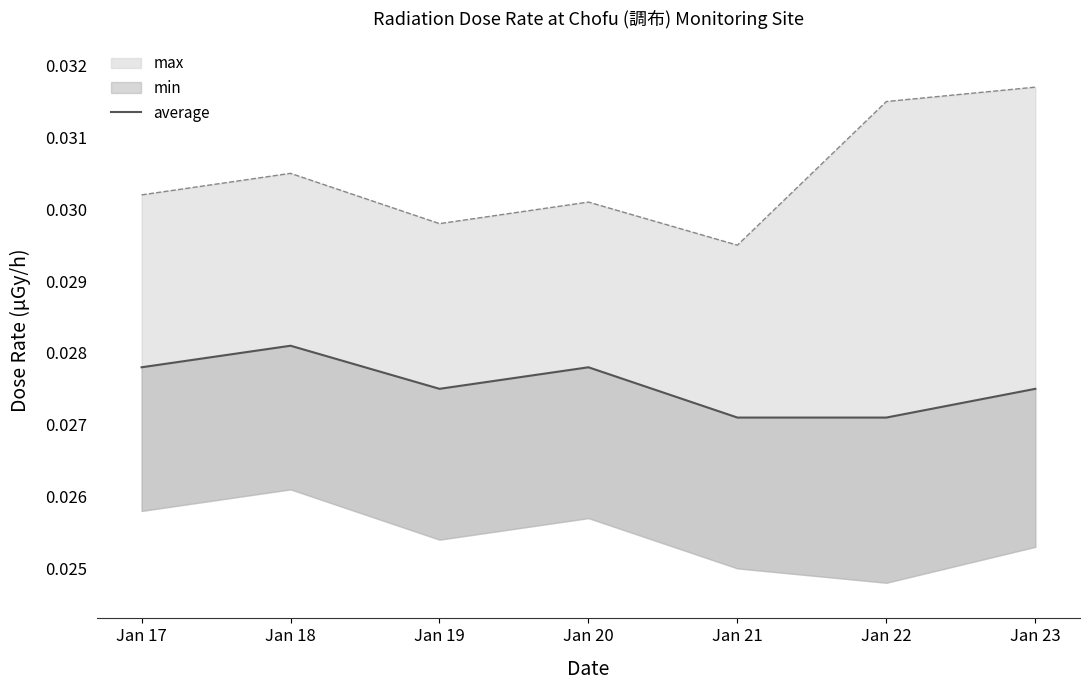

How many lines are shown in the chart?

1